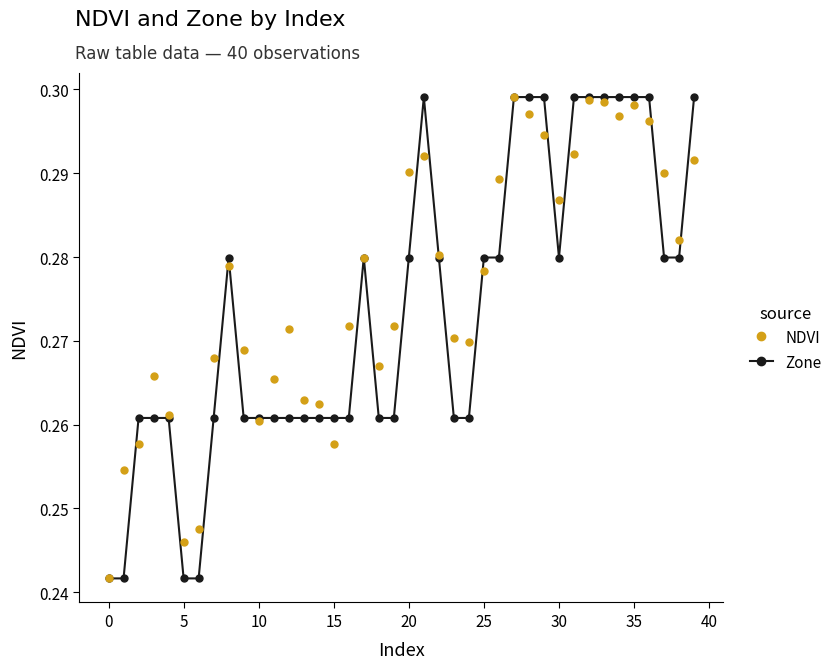

Which series has the largest total across all categories?

NDVI